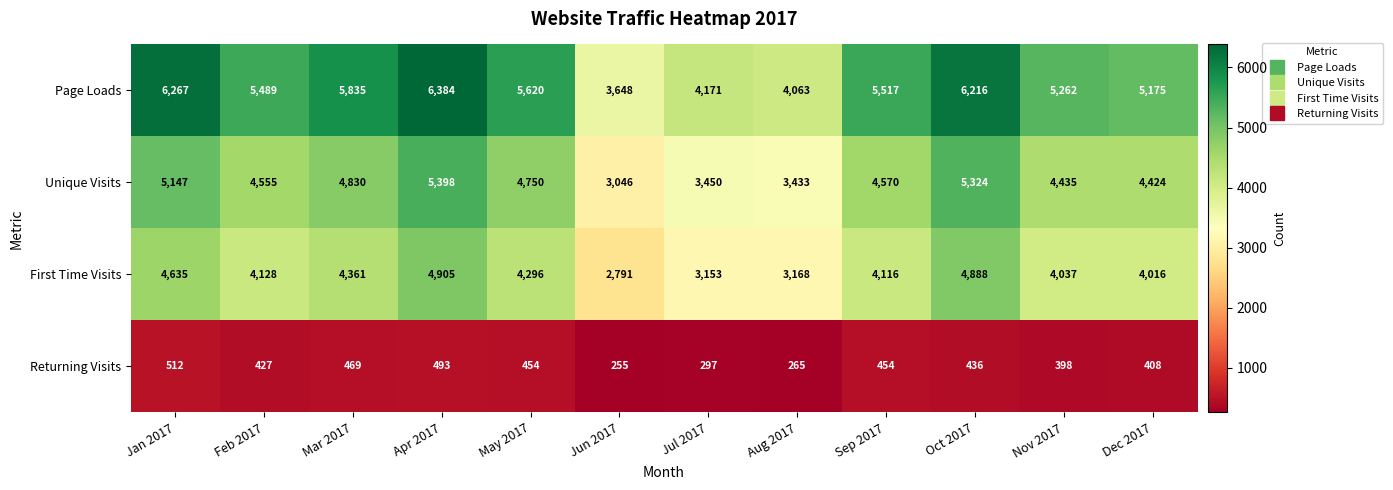

The First Time Visits series shows 7104 at Nov 2017. True or false?

False